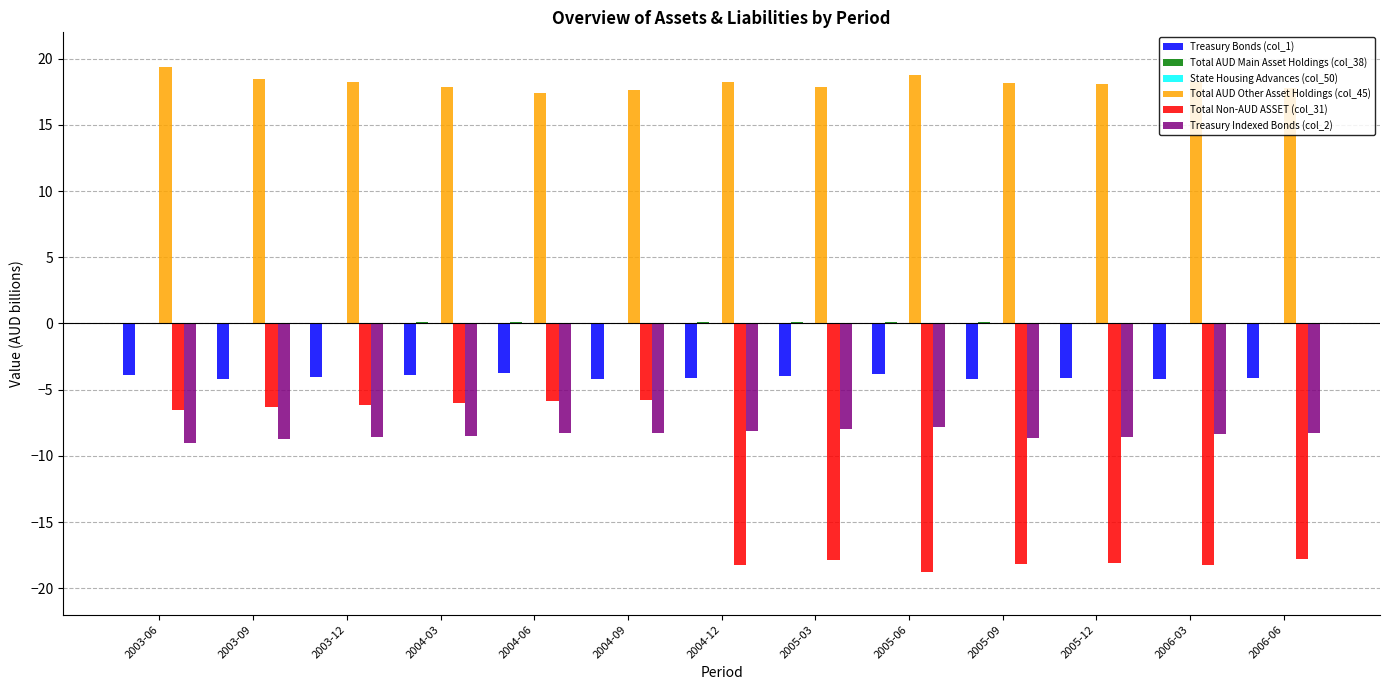

Count the number of categories in the chart.

13